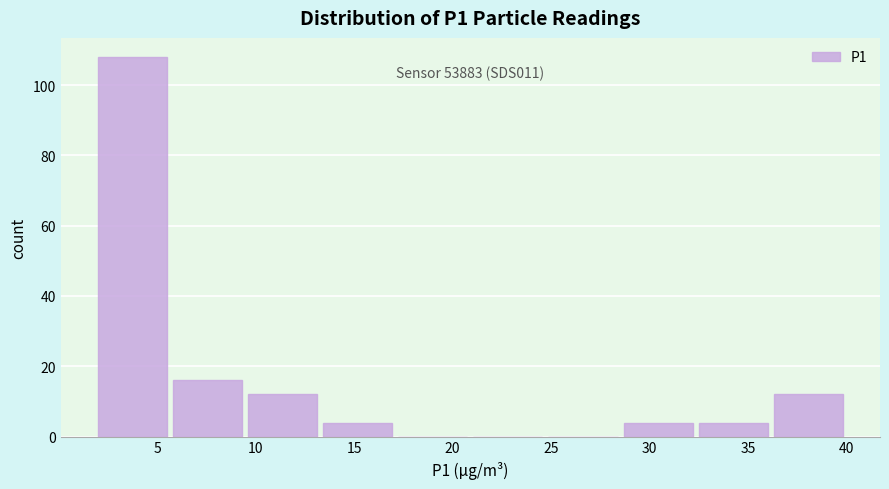

Which range on the x-axis has the tallest bar?

2.0 to 6.0